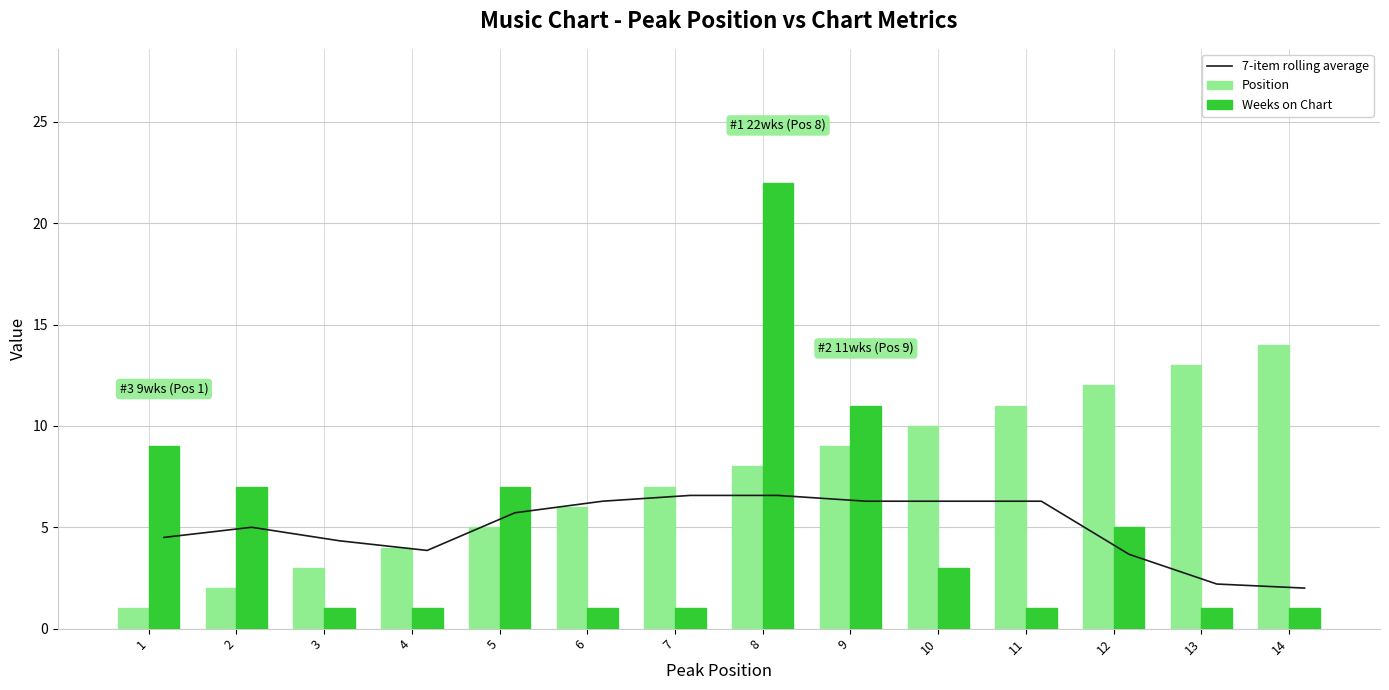

Between 12 and 13, which is larger?

12